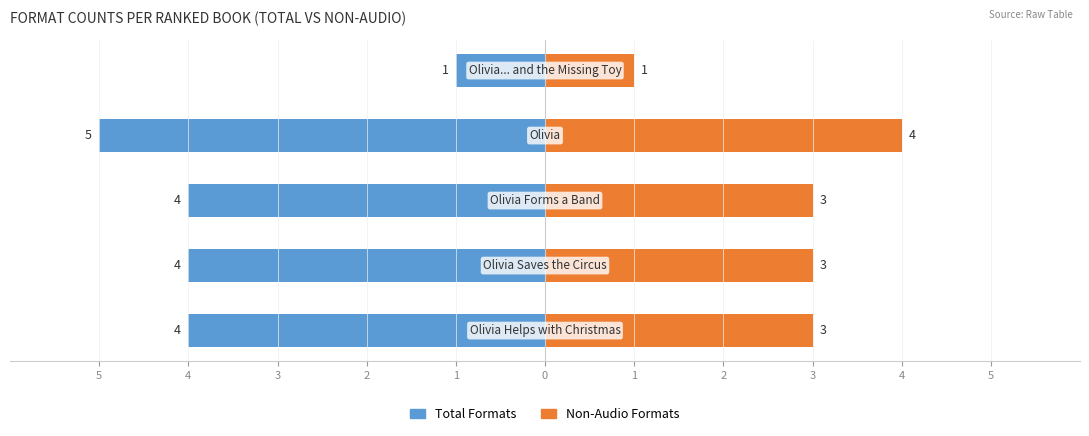

Reading left to right, transcribe all the data shown in this chart.

Total Formats: 5=-4	4=-4	3=-4	2=-5	1=-1
Non-Audio Formats: 5=3	4=3	3=3	2=4	1=1